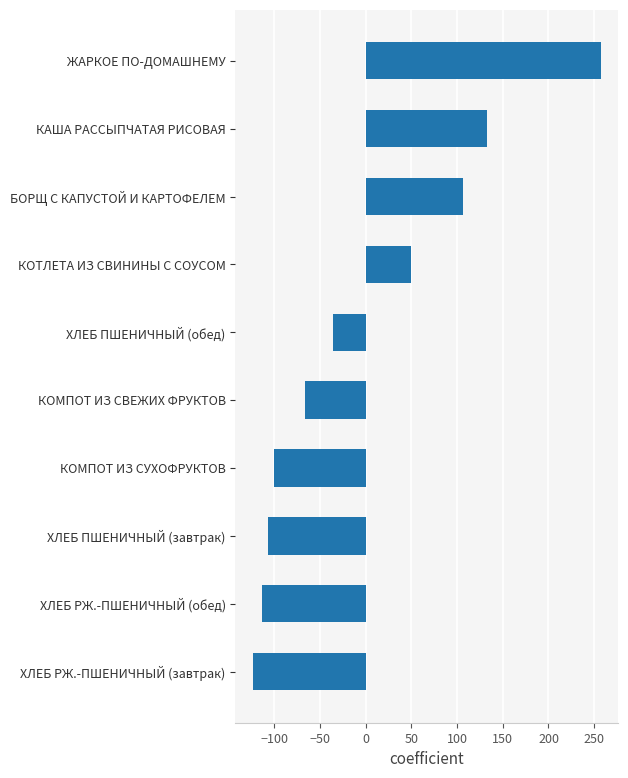

Reading bottom to top, what are all the values shown in this chart?

-123.5	-113.7	-106.7	-100.3	-66.6	-35.7	49.5	106.6	133.1	257.4